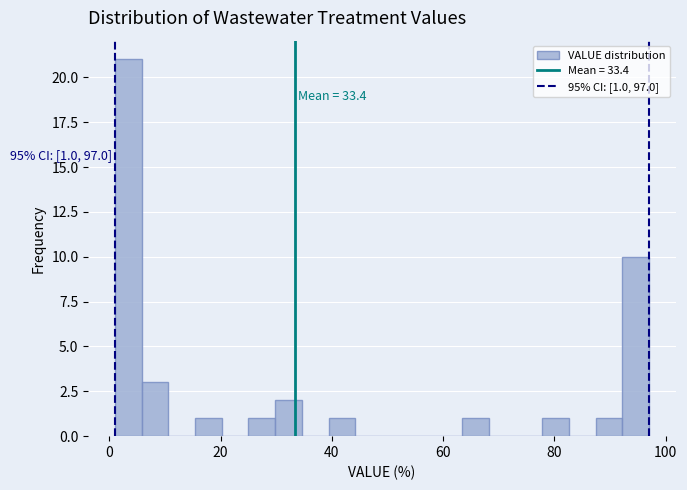

Read against the x-axis, roughly where is the centre of the tallest bar?

4